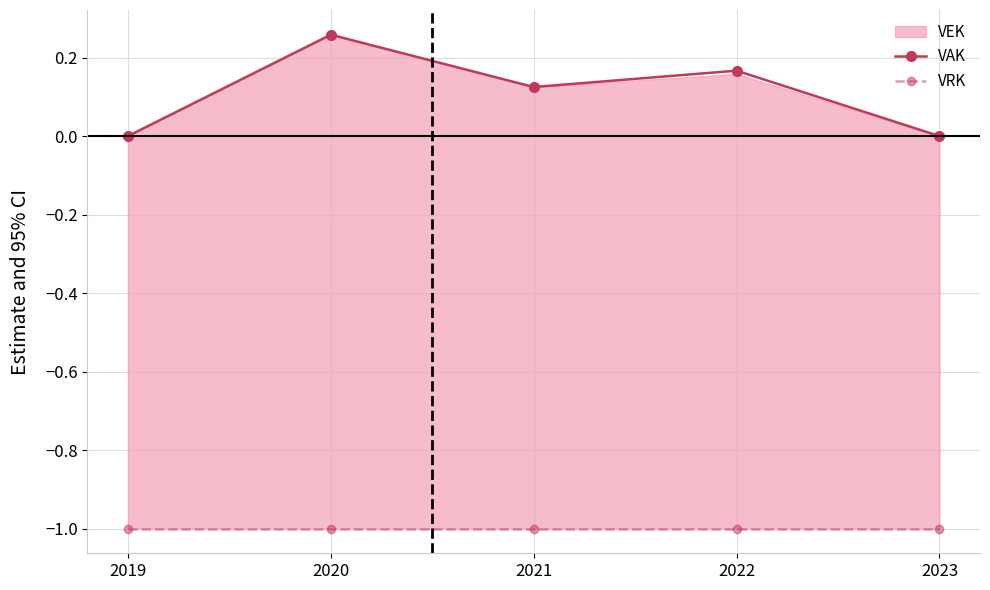

At which label does VAK reach its peak?

2020